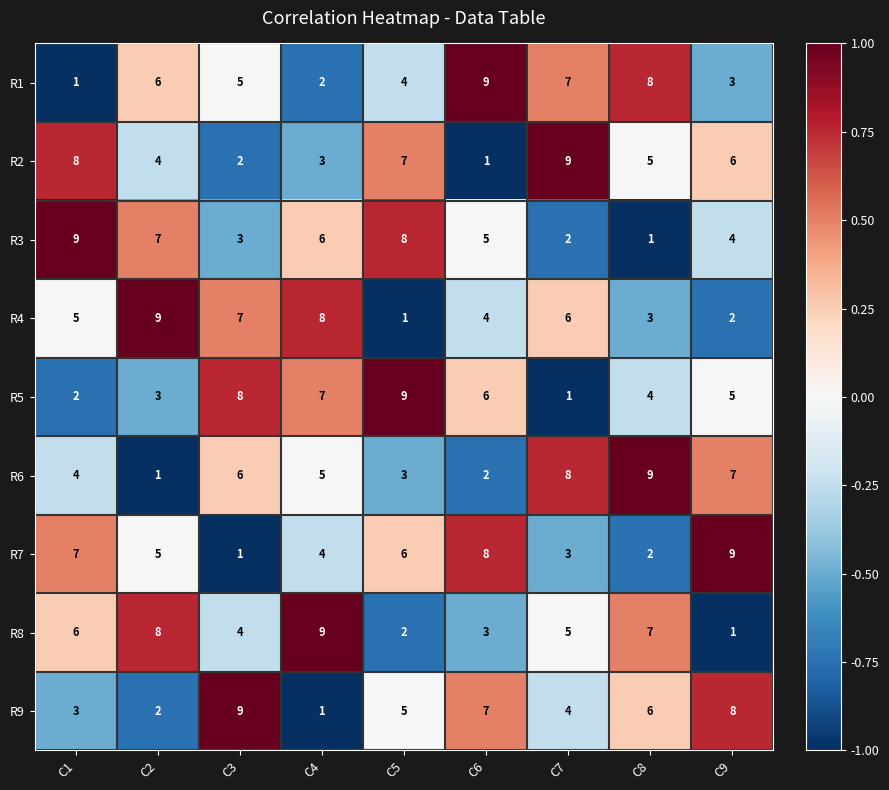

Is it true that R1 equals 3 at C7?

False